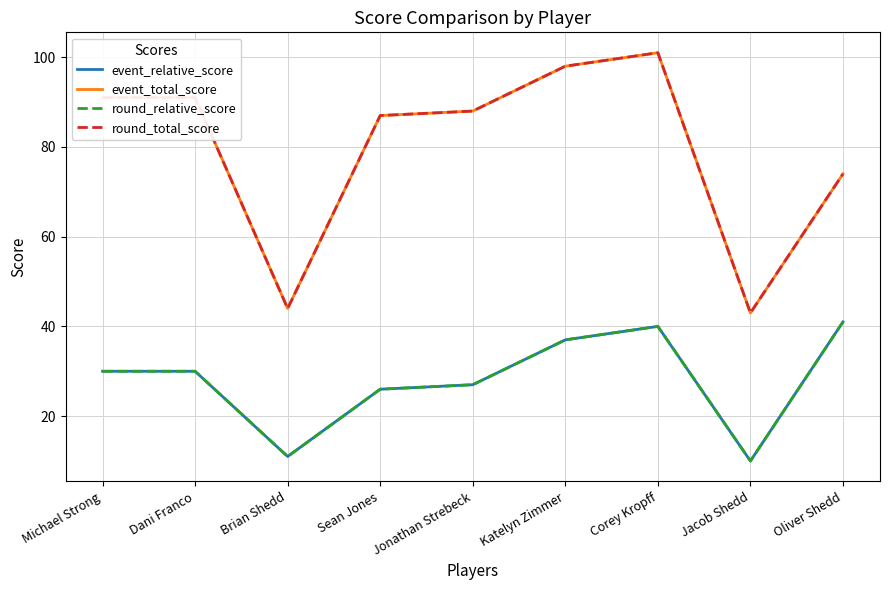

How many lines are shown in the chart?

4